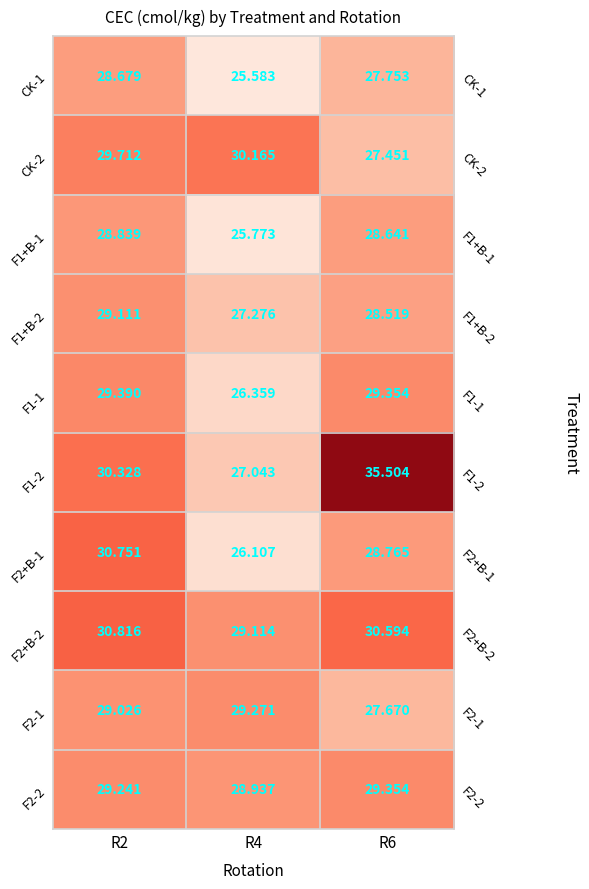

At which label does F2+B-2 reach its peak?

R2